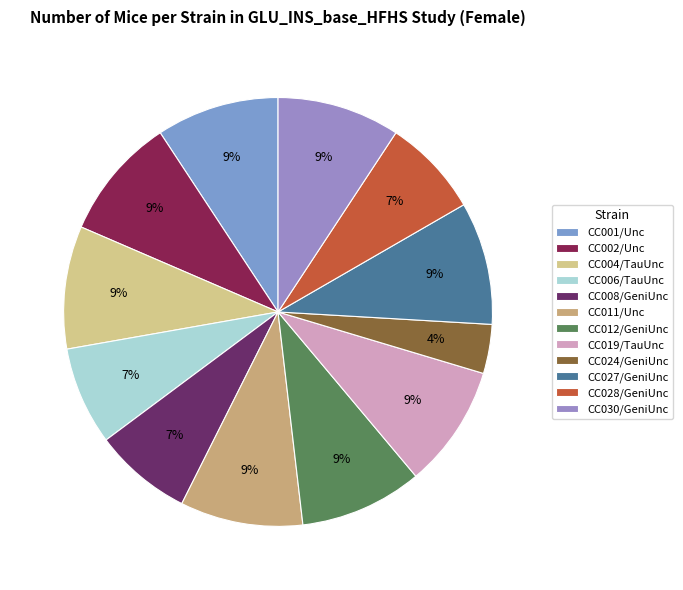

Rank the categories by value from highest to lowest.

CC001/Unc, CC002/Unc, CC004/TauUnc, CC011/Unc, CC012/GeniUnc, CC019/TauUnc, CC027/GeniUnc, CC030/GeniUnc, CC006/TauUnc, CC008/GeniUnc, CC028/GeniUnc, CC024/GeniUnc